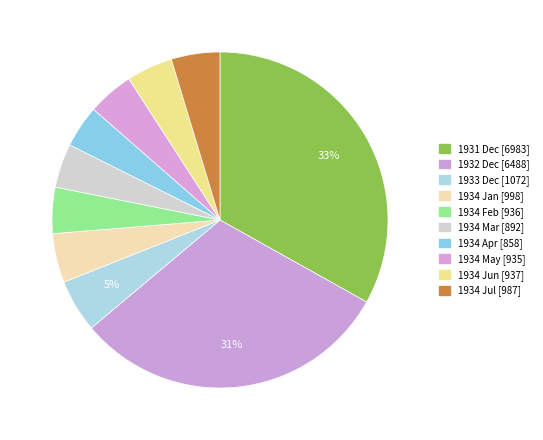

Count the number of slices in the pie.

10